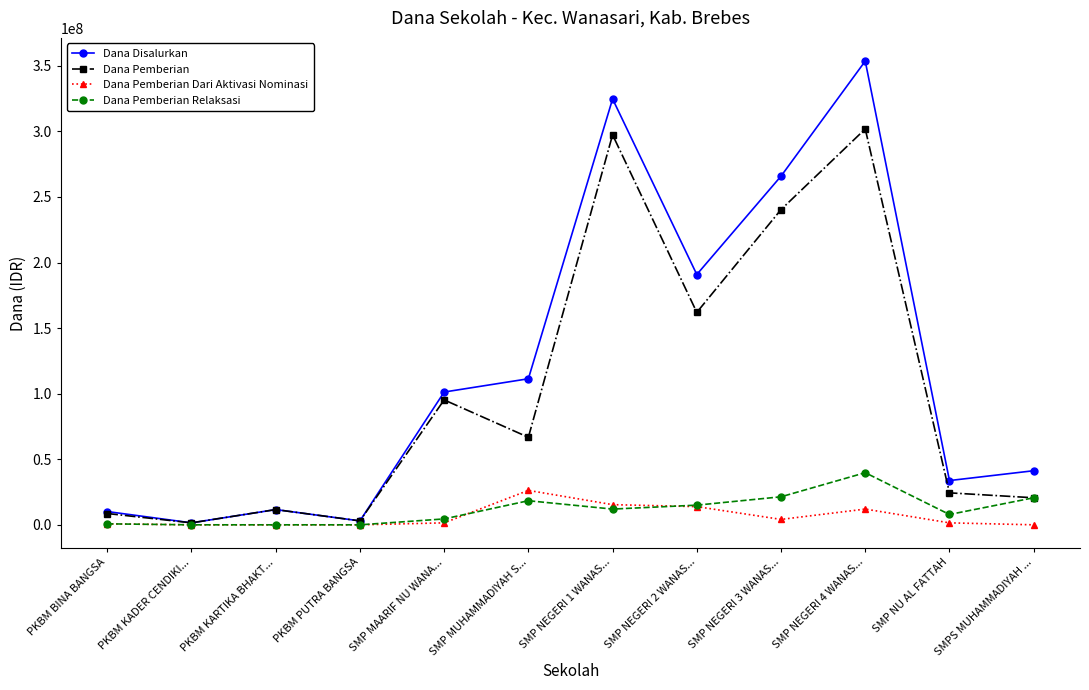

At which category does Dana Disalurkan reach its first local valley?

PKBM KADER CENDIKI...